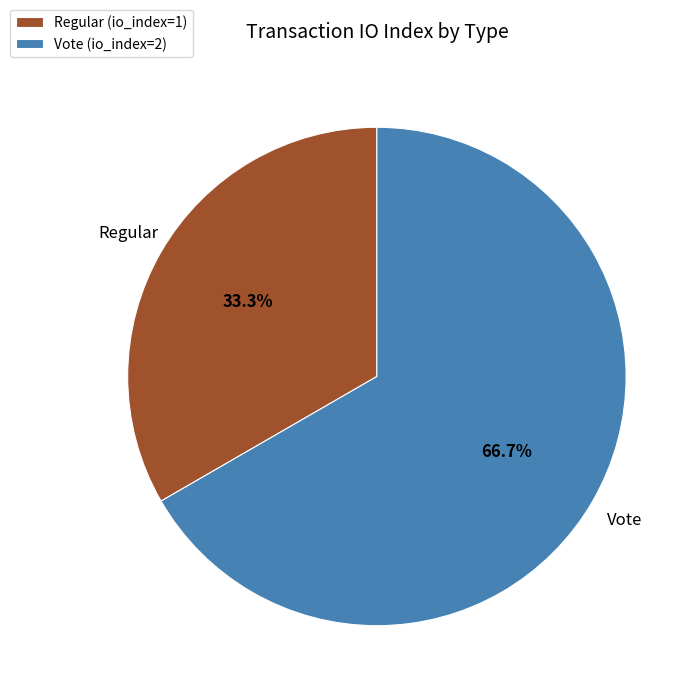

Rank the categories by value from lowest to highest.

Regular, Vote